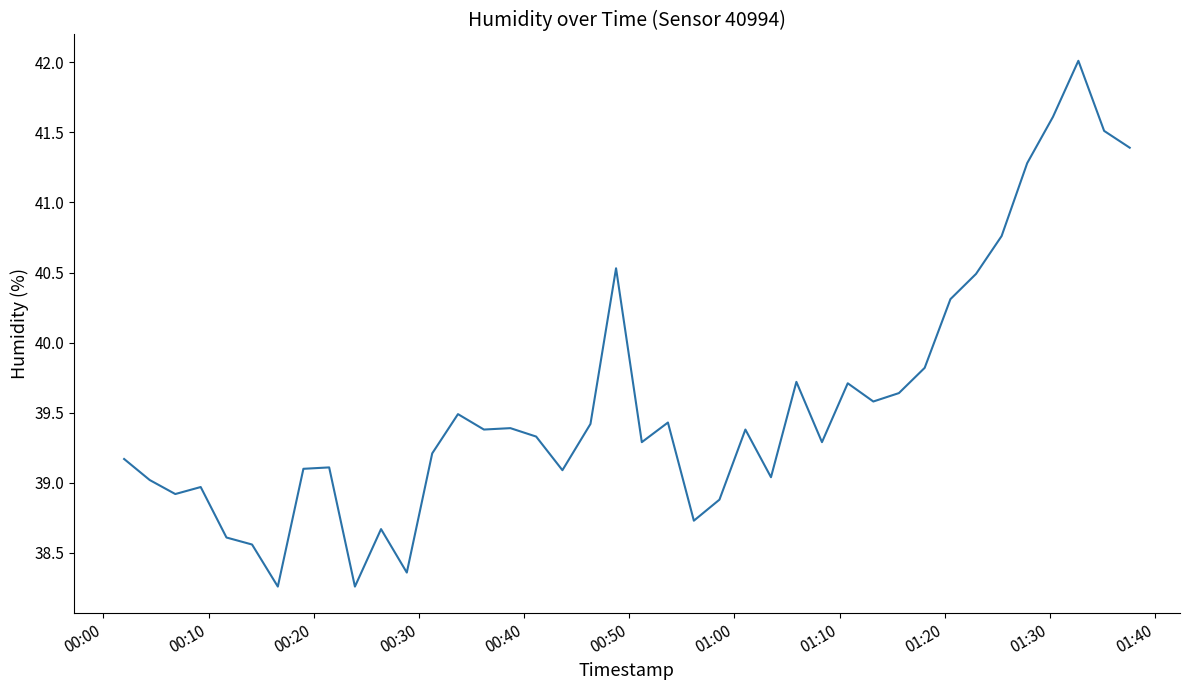

What is the maximum value shown in the chart?

42.0